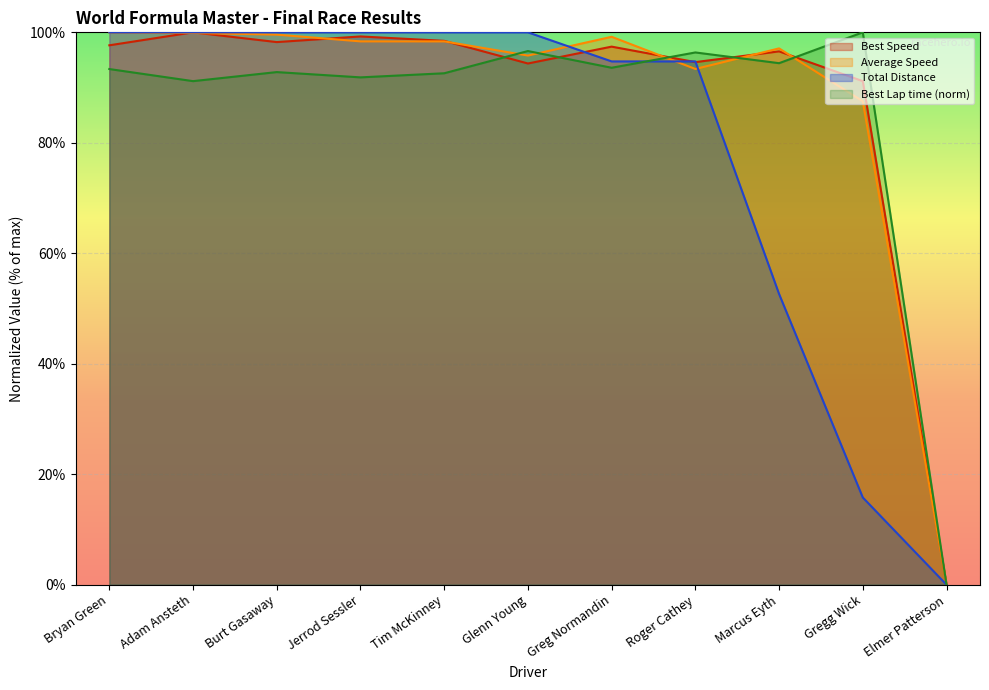

How many intersections are there between Best Speed and Average Speed?

7